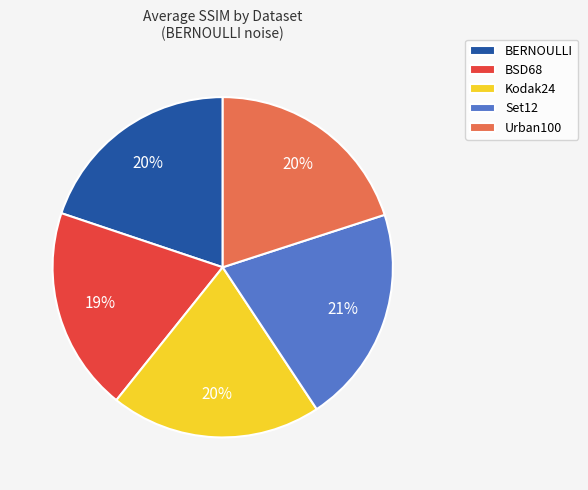

Count the number of slices in the pie.

5